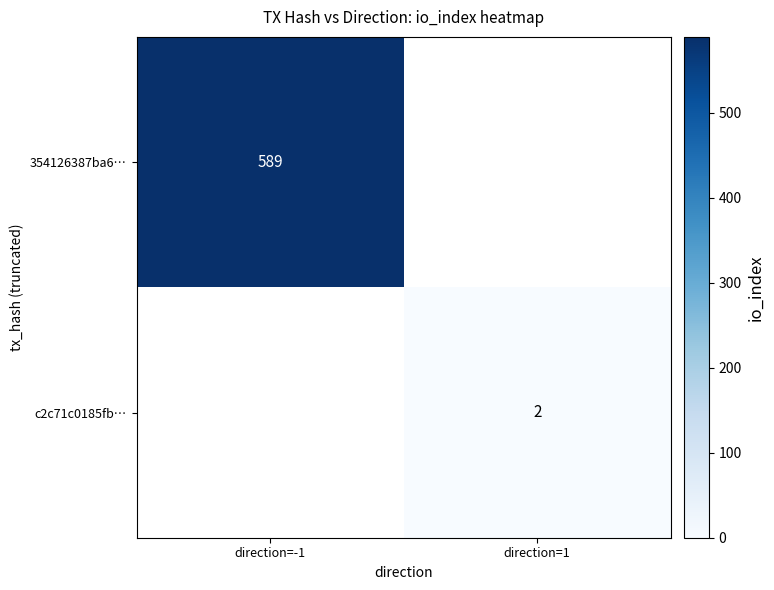

The 354126387ba6… series shows 927 at direction=-1. True or false?

False